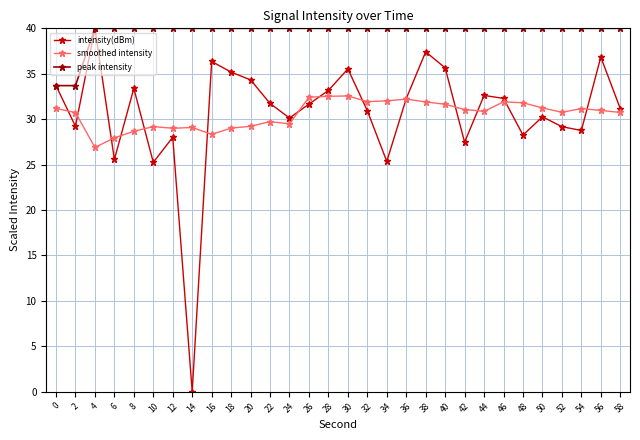

What is the difference between the intensity(dBm) values at 40 and 18?

0.5